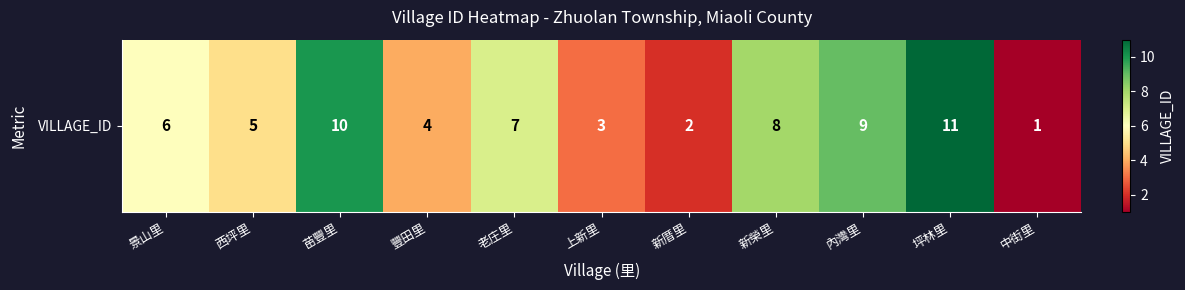

Is it true that the value at 老庄里 is 10?

False